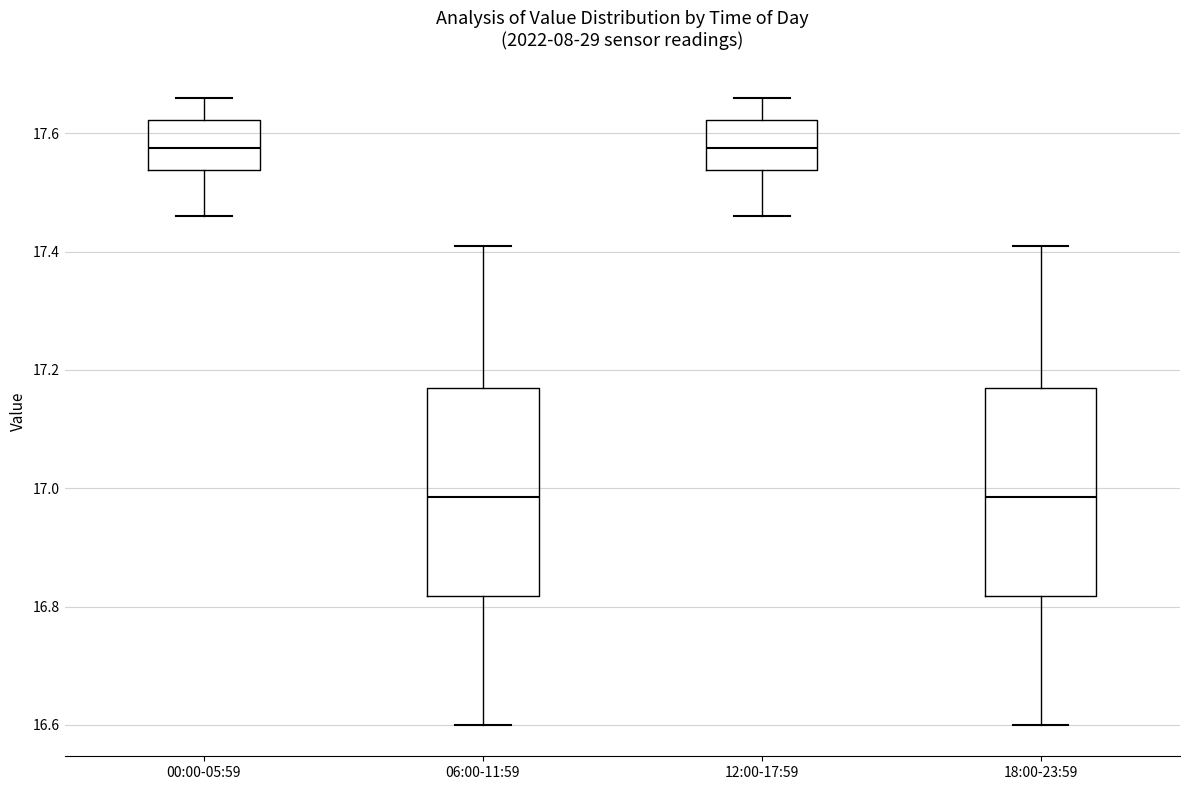

Reading left to right, read every box against the y-axis: the position of its median line, the range the box covers, and the ends of its whiskers. The values are not printed on the chart, so give them approximately, as read against the axis.

00:00-05:59: median 17.58, box 17.54 to 17.62, whiskers 17.46 to 17.66
06:00-11:59: median 16.98, box 16.82 to 17.18, whiskers 16.60 to 17.42
12:00-17:59: median 17.58, box 17.54 to 17.62, whiskers 17.46 to 17.66
18:00-23:59: median 16.98, box 16.82 to 17.18, whiskers 16.60 to 17.42